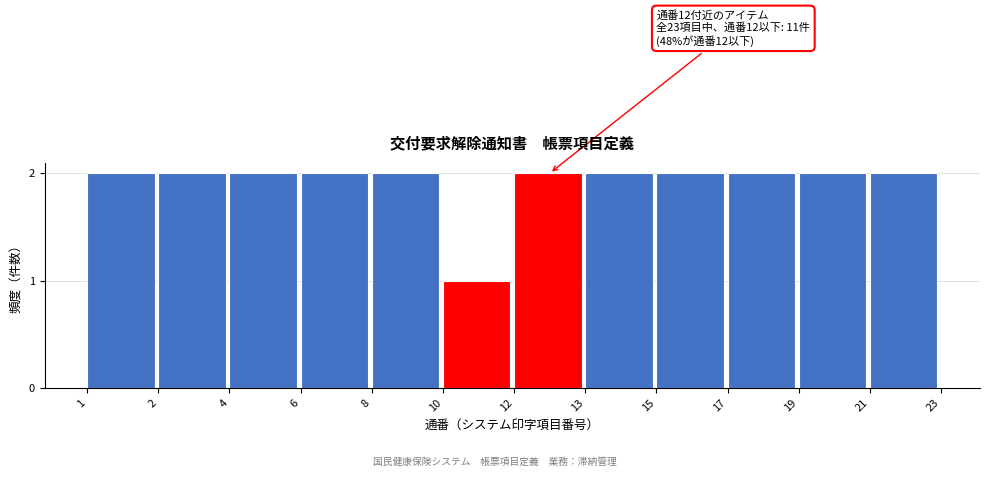

Reading left to right, transcribe all the data shown in this chart.

2	2	2	2	2	1	2	2	2	2	2	2